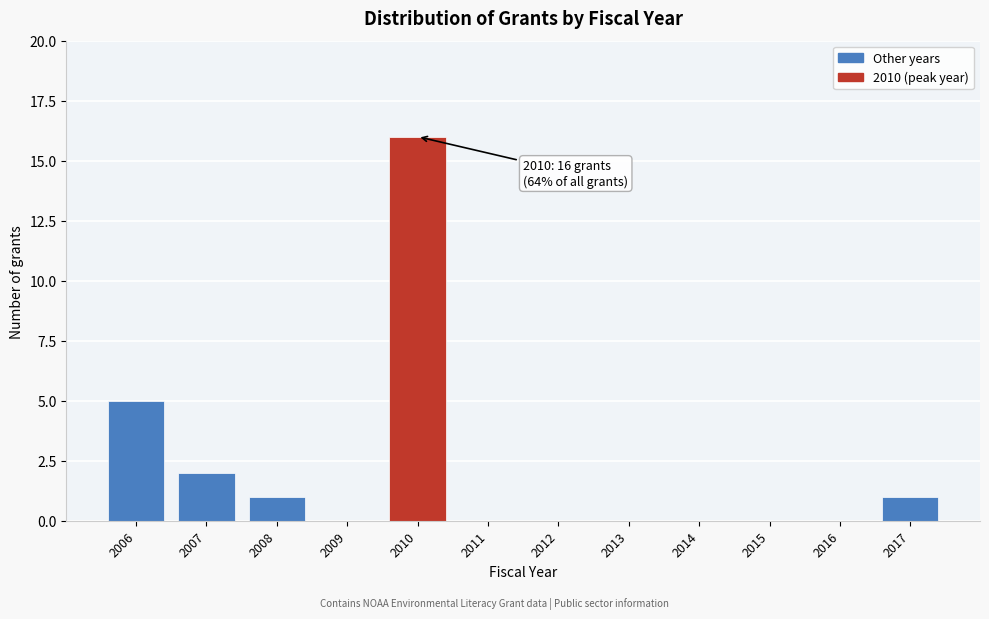

Reading left to right, what are all the values shown in this chart?

2006=5	2007=2	2008=1	2009=0	2010=16	2011=0	2012=0	2013=0	2014=0	2015=0	2016=0	2017=1